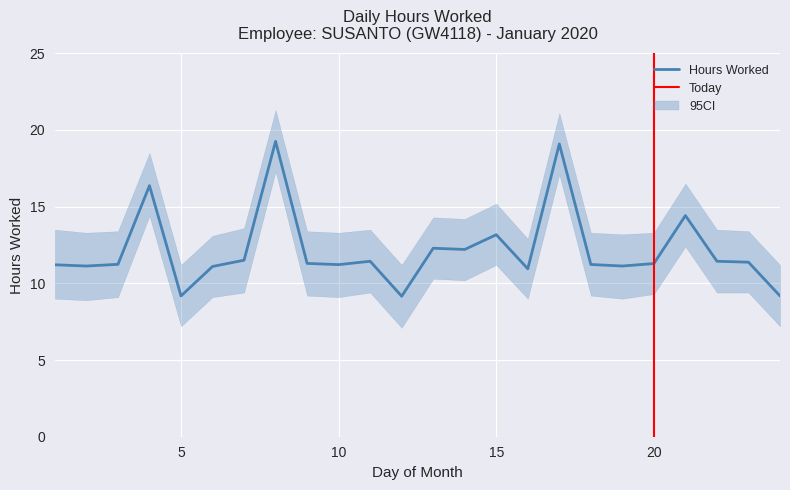

How many categories are shown in the chart?

24